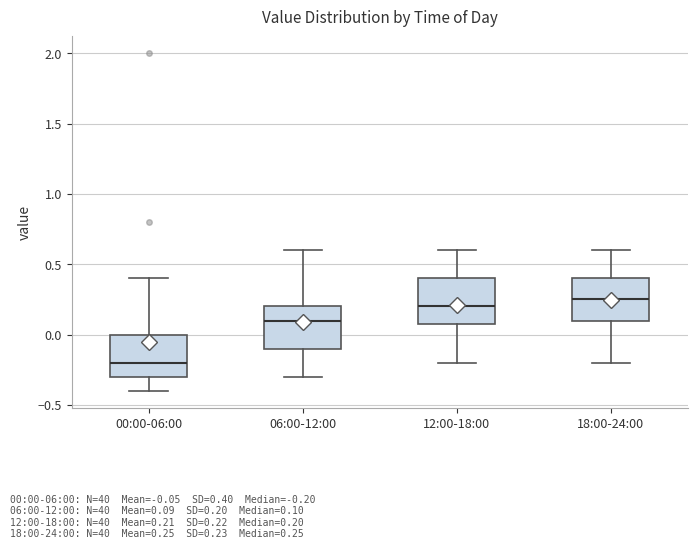

Where is the upper edge of the box for 18:00-24:00 on the y-axis? The values are not printed on the chart, so give them approximately, as read against the axis.

0.40